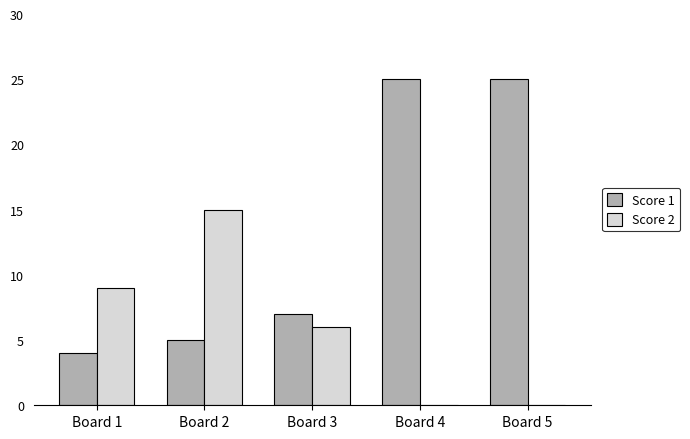

Are the bars horizontal?

No